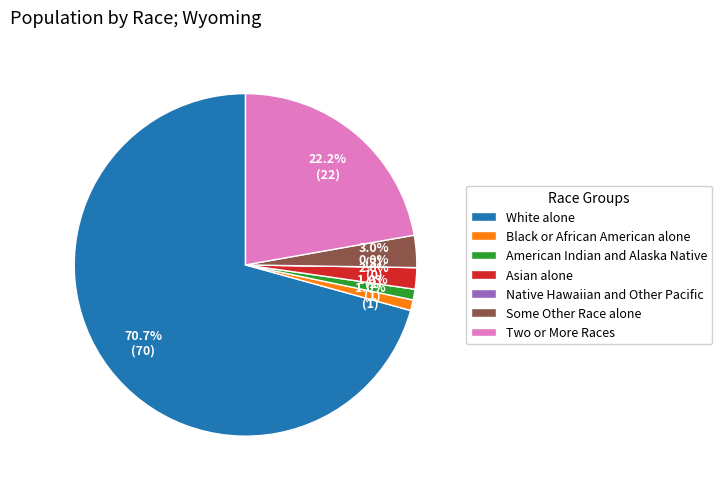

Which category has the biggest portion of the pie?

White alone